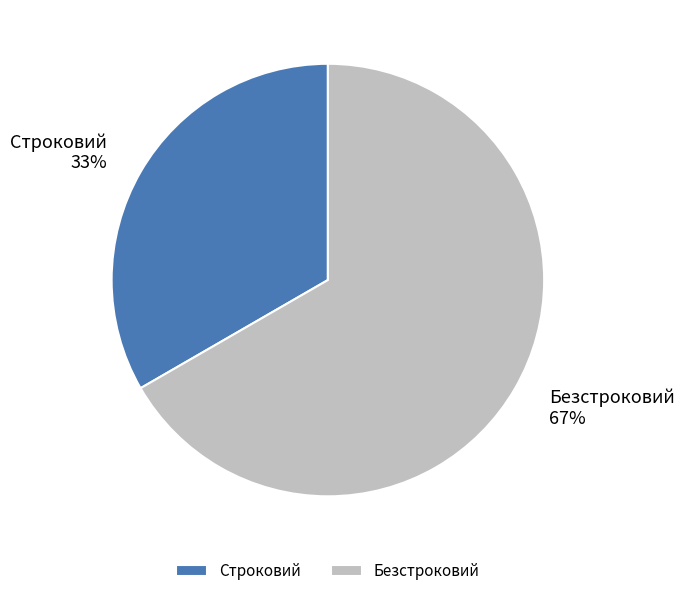

How many segments does this pie chart have?

2